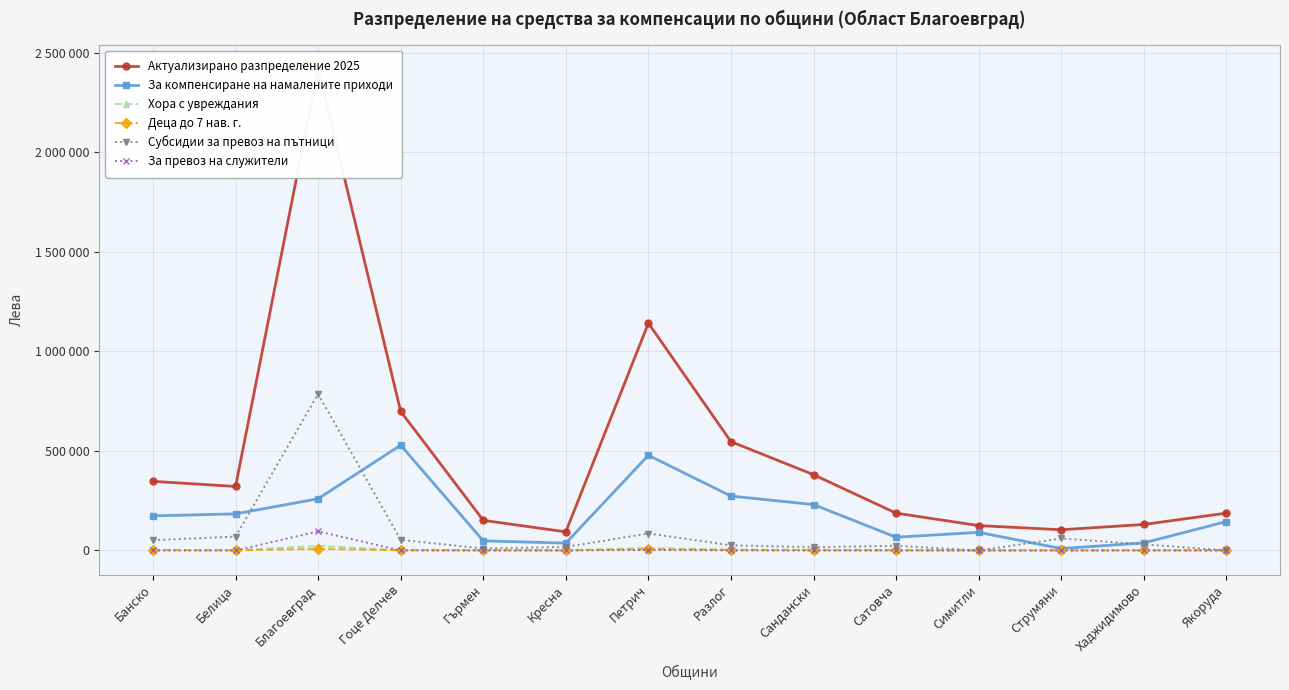

Where do Субсидии за превоз на пътници and За компенсиране на намалените приходи first cross each other?

Белица and Благоевград